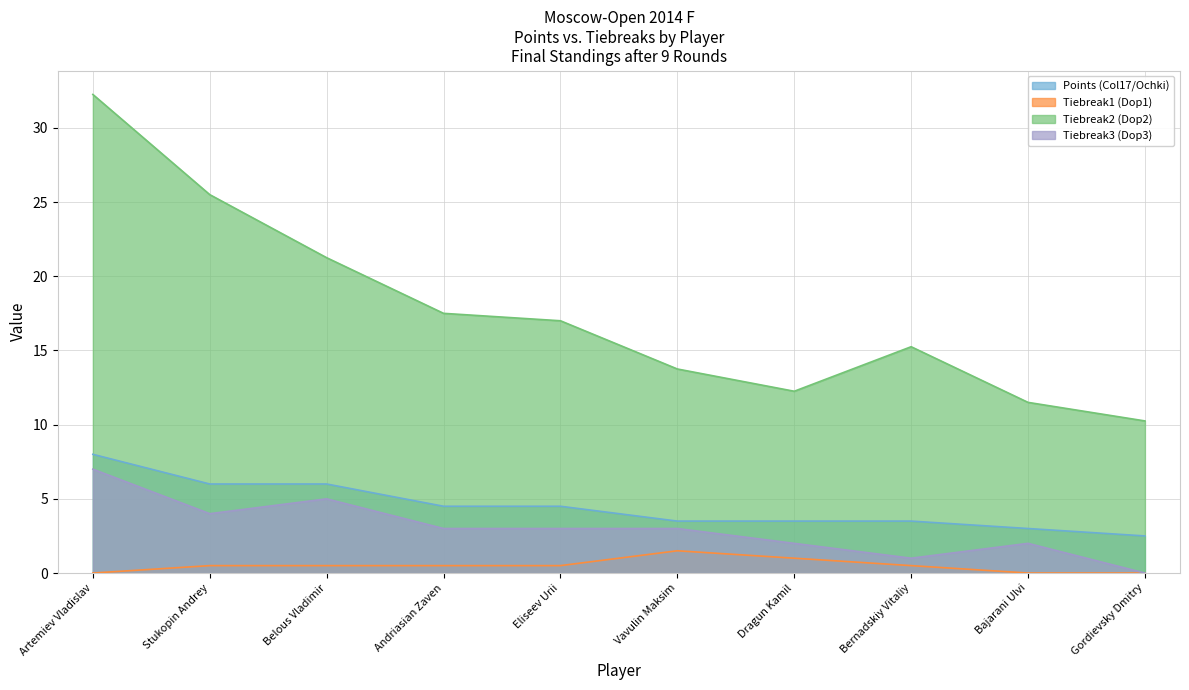

Which series has the largest range (max minus min)?

Tiebreak2 (Dop2)